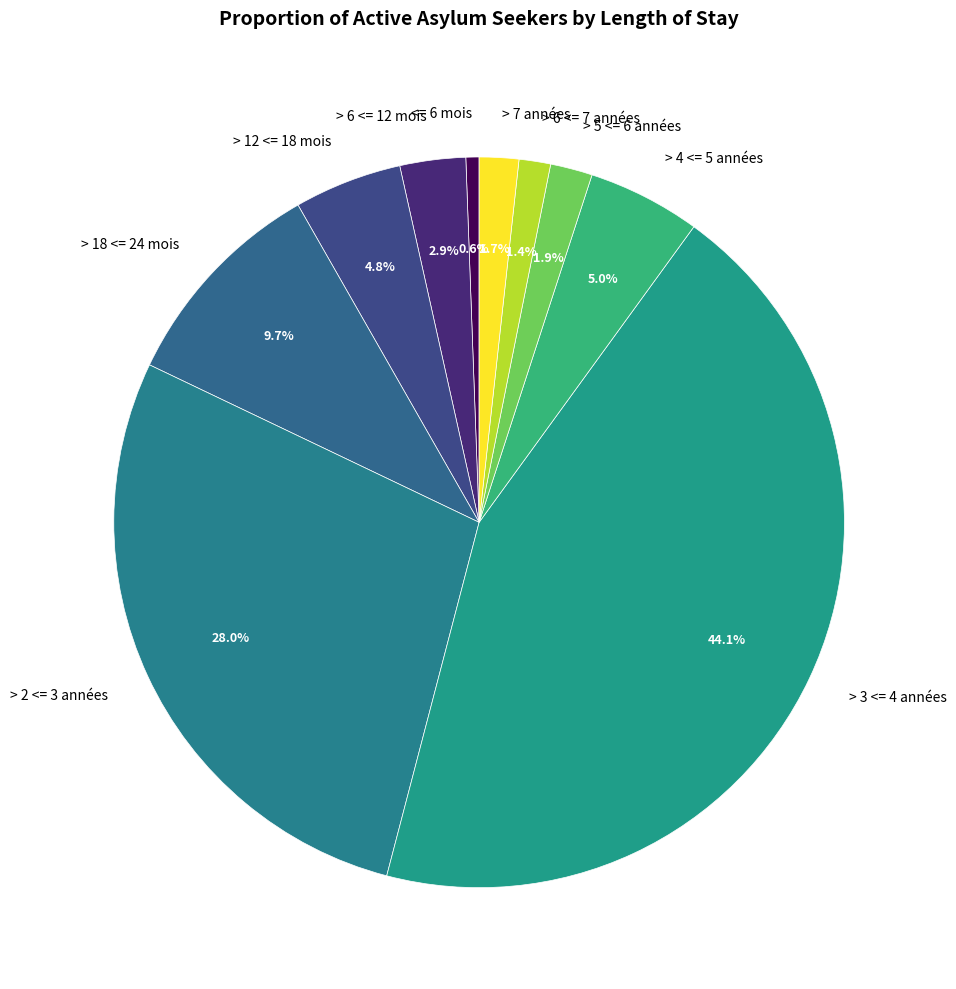

How many segments does this pie chart have?

10